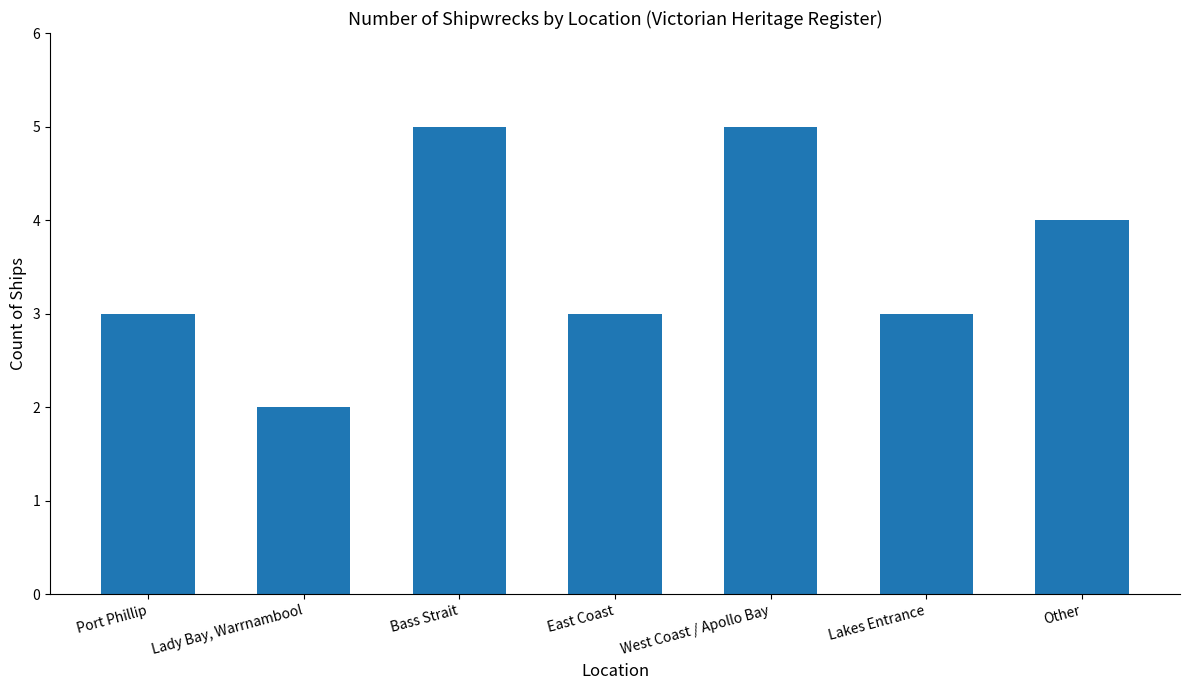

The value at Lakes Entrance is 3. True or false?

True